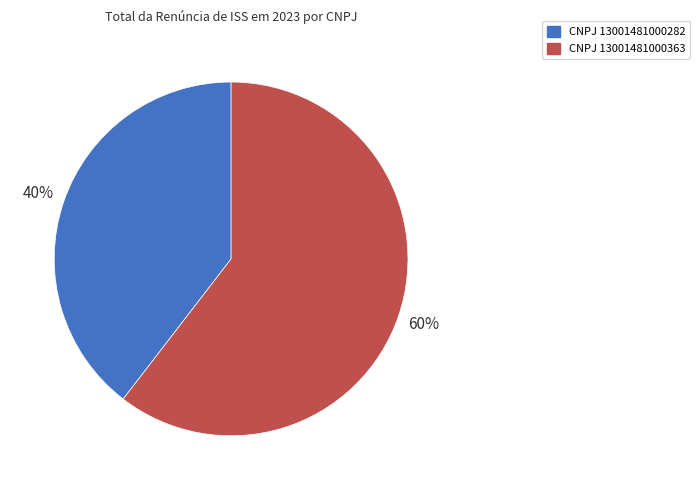

Is there a majority slice in this chart?

Yes